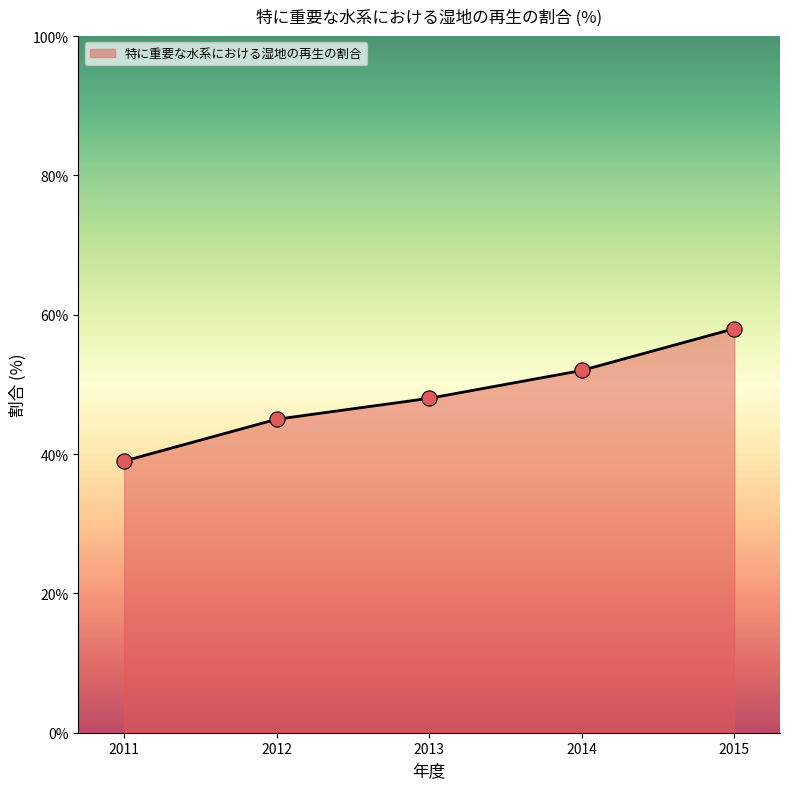

What is the ratio of the value at 2015 to the value at 2014?

1.1